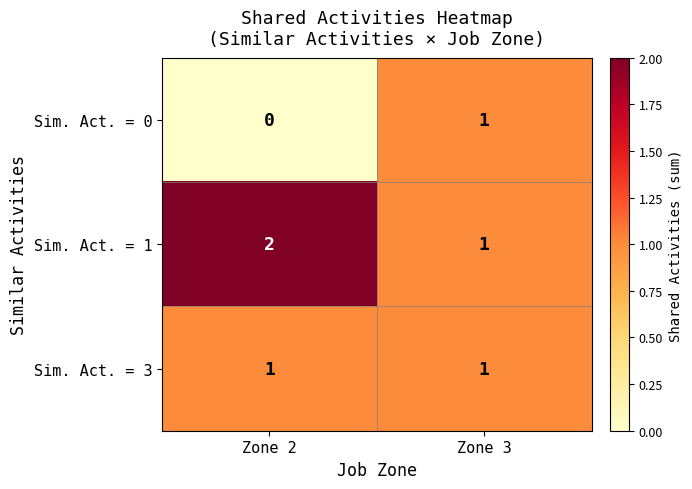

Reading left to right, transcribe all the data shown in this chart.

Sim. Act. = 0: Zone 2=0	Zone 3=1
Sim. Act. = 1: Zone 2=2	Zone 3=1
Sim. Act. = 3: Zone 2=1	Zone 3=1